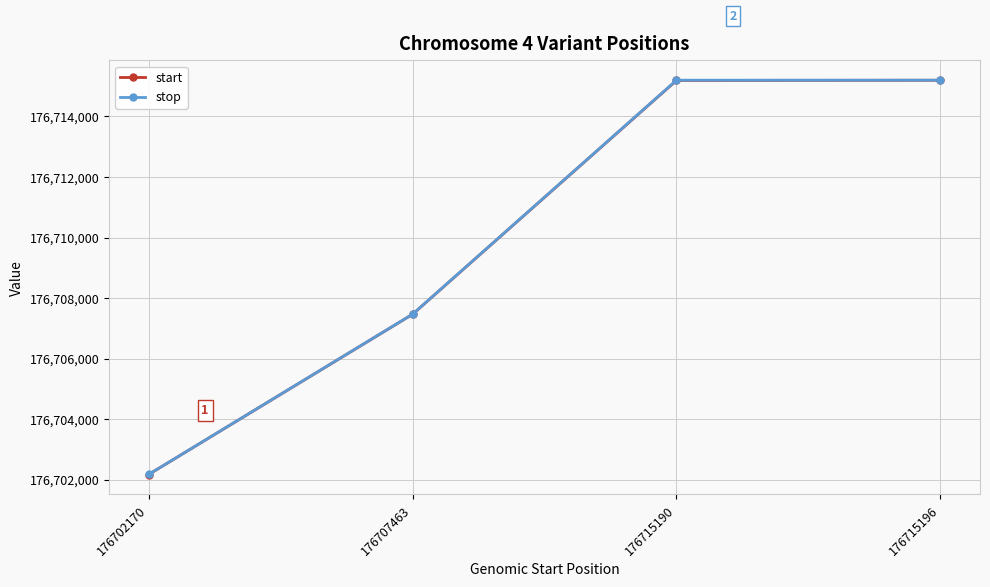

What is the average value of the start series?

176710005